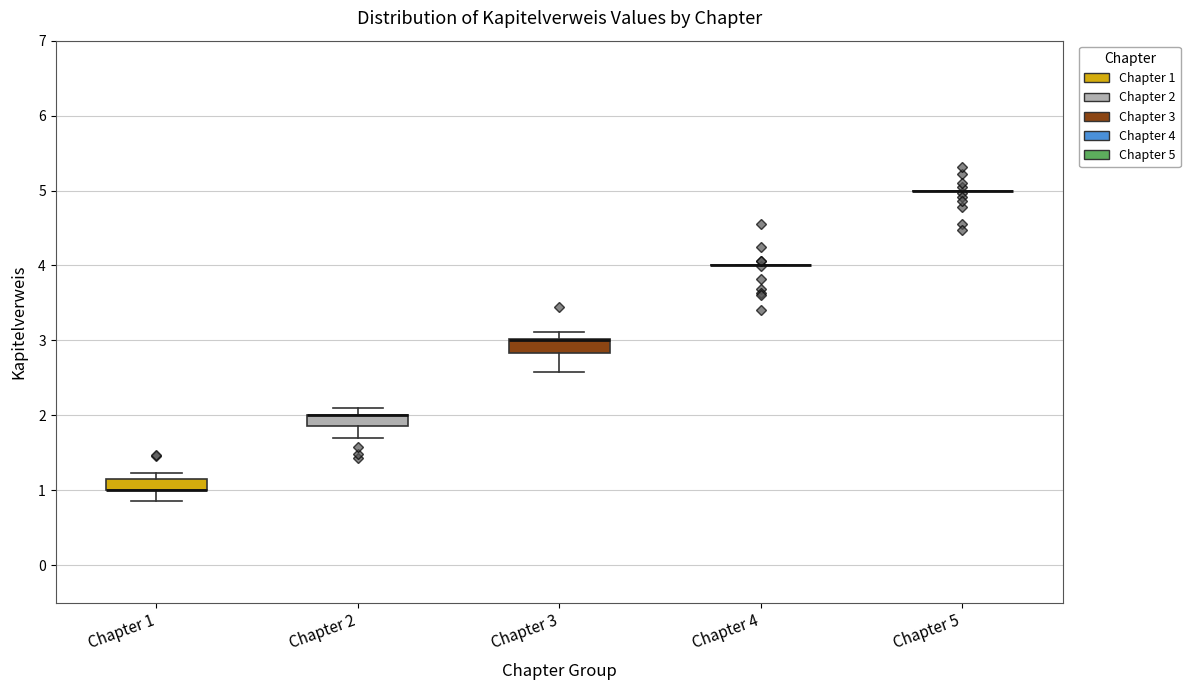

Where is the lower edge of the box for Chapter 1 on the y-axis? The values are not printed on the chart, so give them approximately, as read against the axis.

1.0